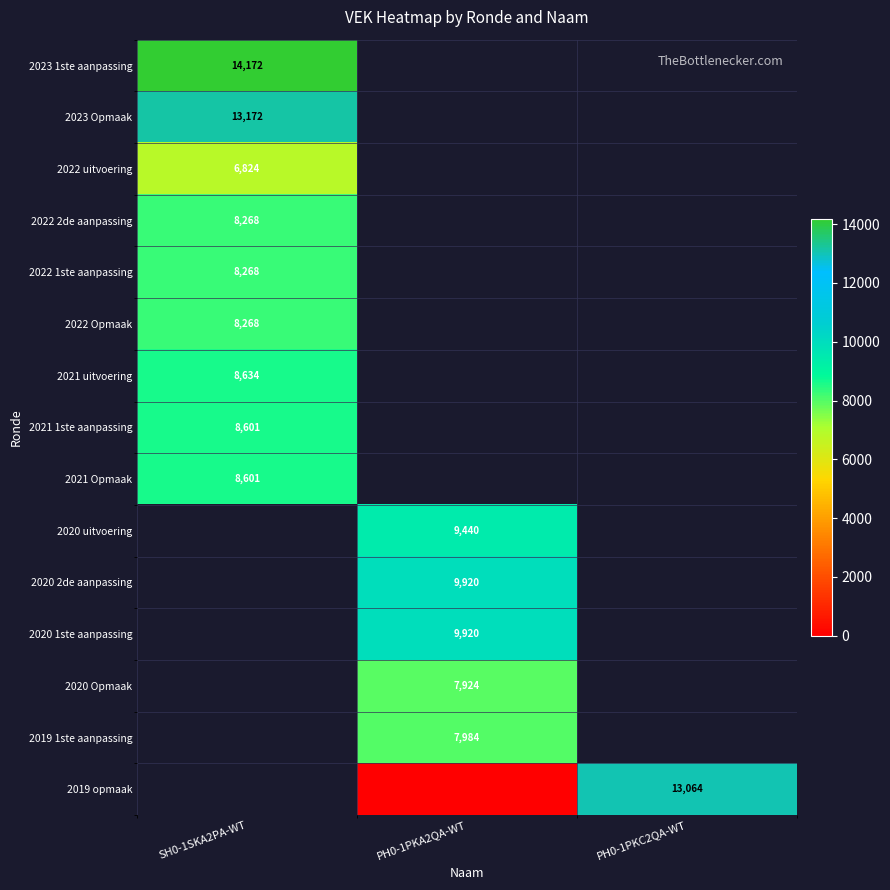

How many categories are shown in the chart?

3